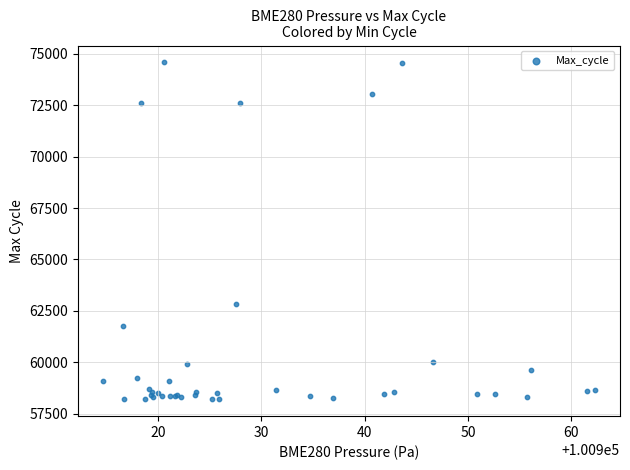

What Y value in the scatter plot is closest to 66393?

62855